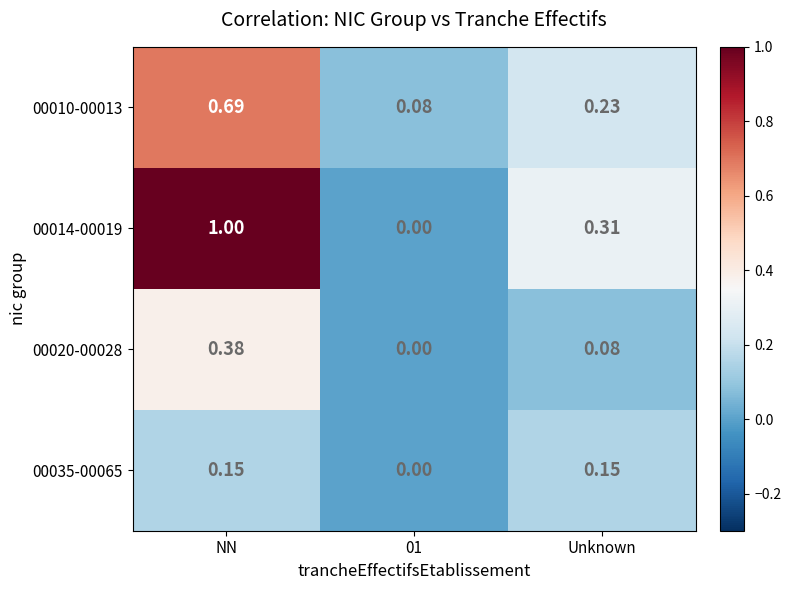

At which category does the chart reach its peak across all series?

NN